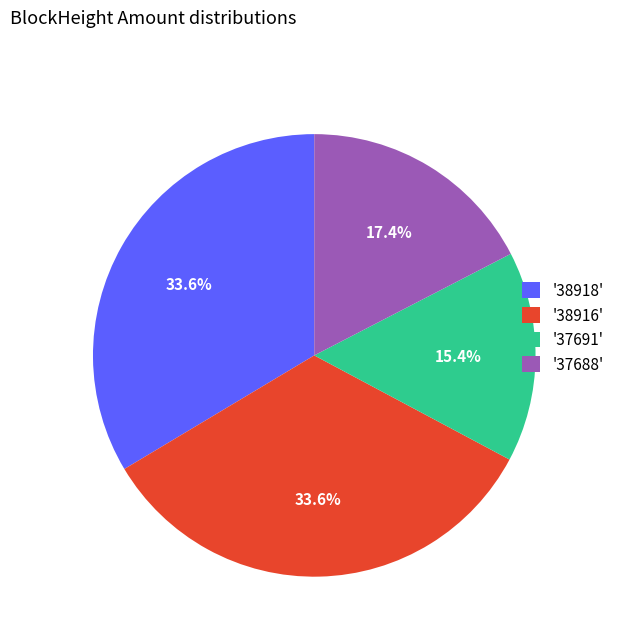

How many segments does this pie chart have?

4